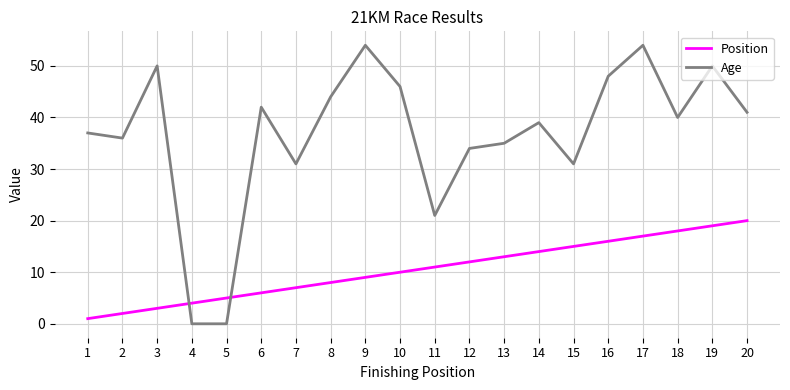

The Age series shows 35 at 13. True or false?

True